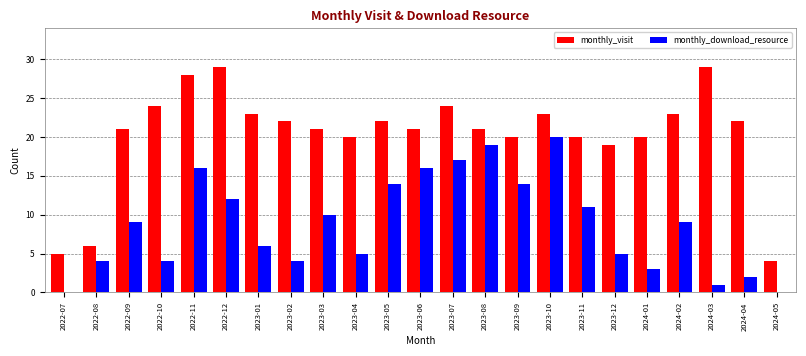

Between 2022-10 and 2024-05, which series saw the biggest shift?

monthly_visit